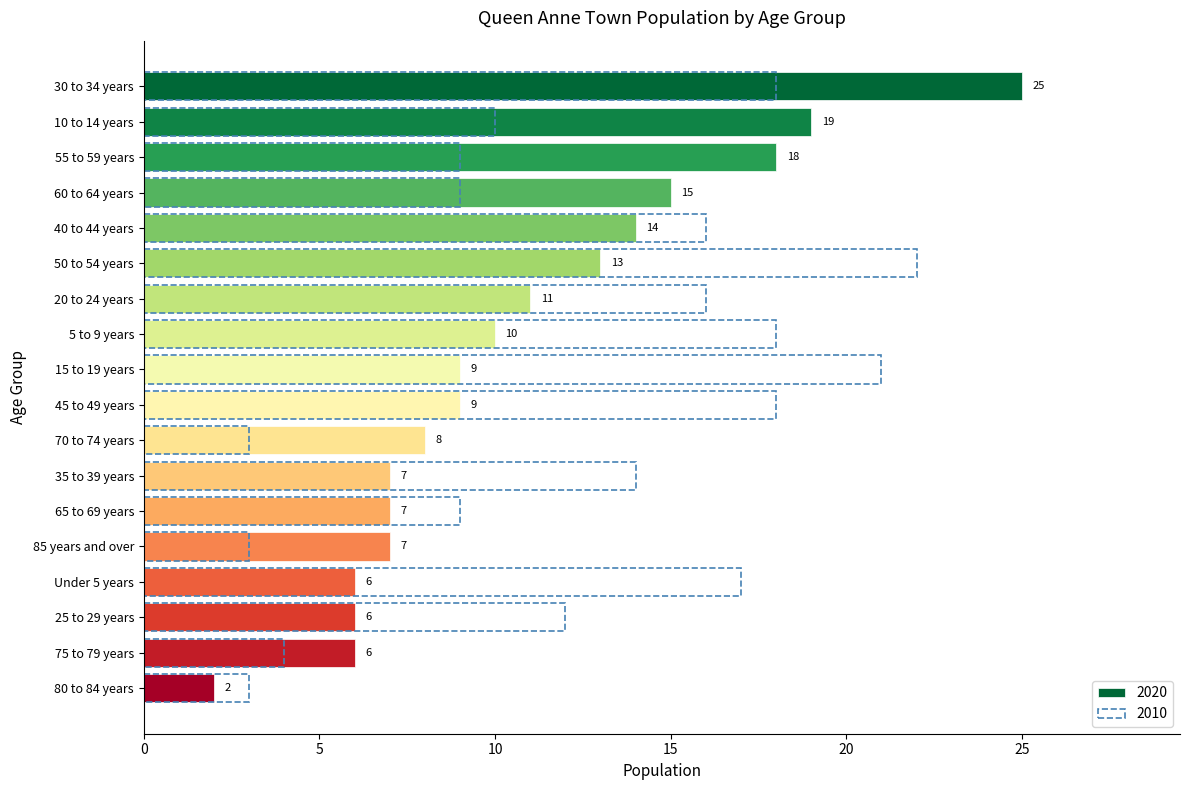

How many groups of bars are there?

18